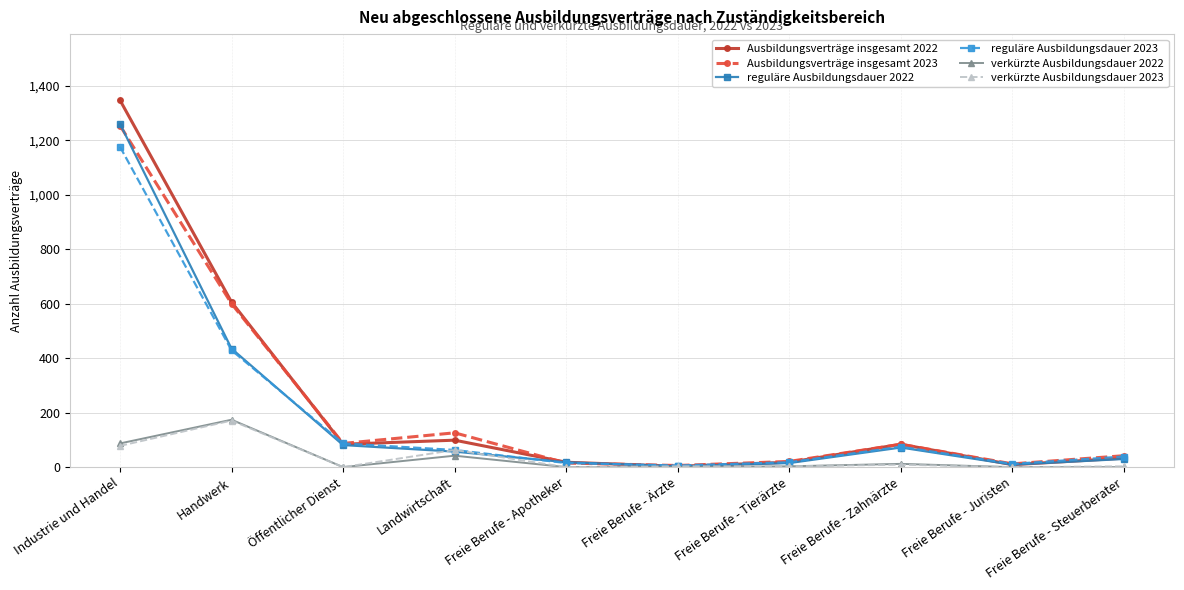

What is the spread (max minus min) of values at Freie Berufe - Zahnärzte?

75